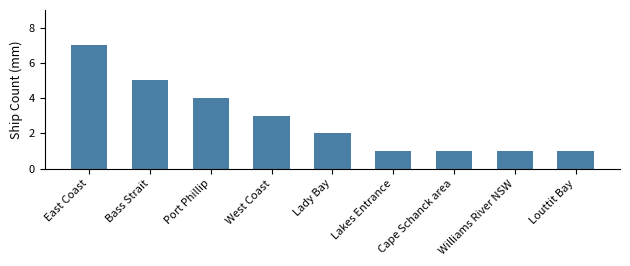

What is the value of the 7th bar from the left?

1